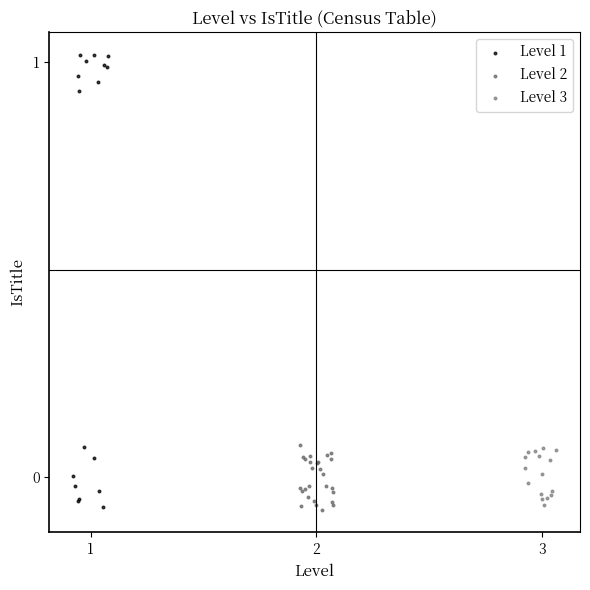

Which series reaches the maximum Y coordinate?

Level 1